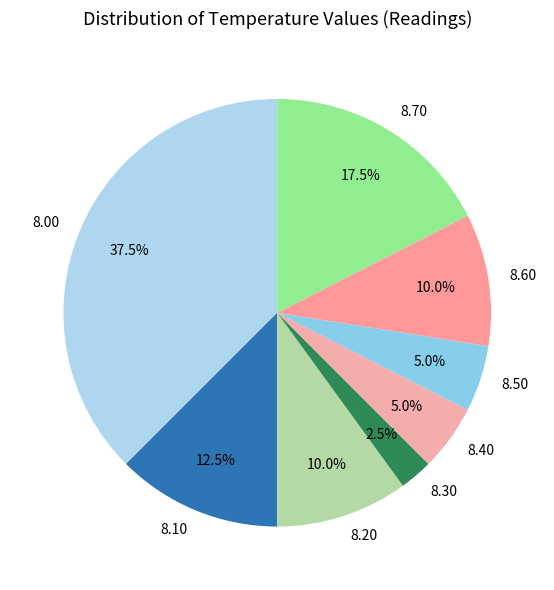

How many segments does this pie chart have?

8